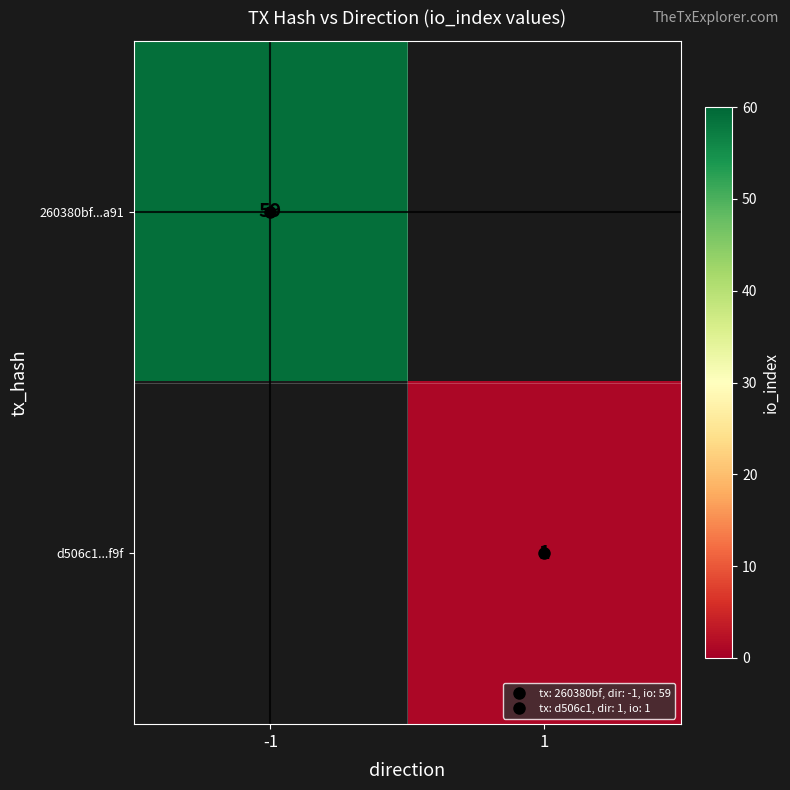

The value of d506c1...f9f at 1 is 1.6. True or false?

False